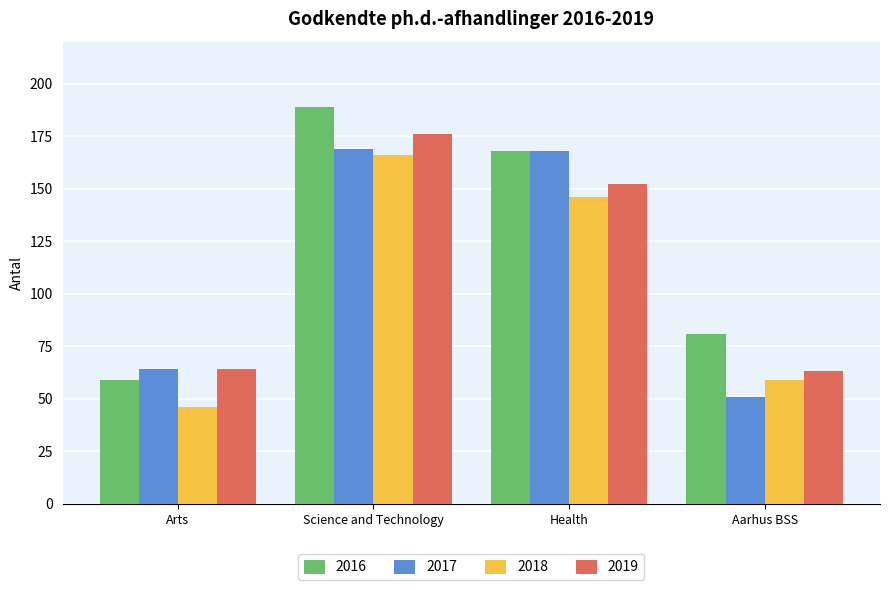

Which category has the lowest value in the 2016 series?

Arts